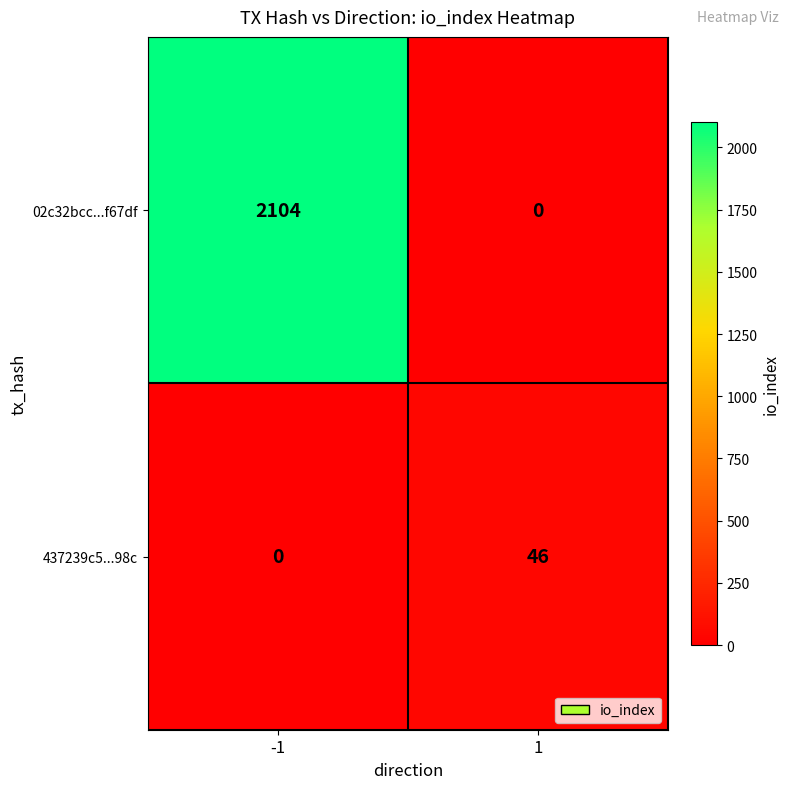

Which series changed the most between -1 and 1?

02c32bcc...f67df